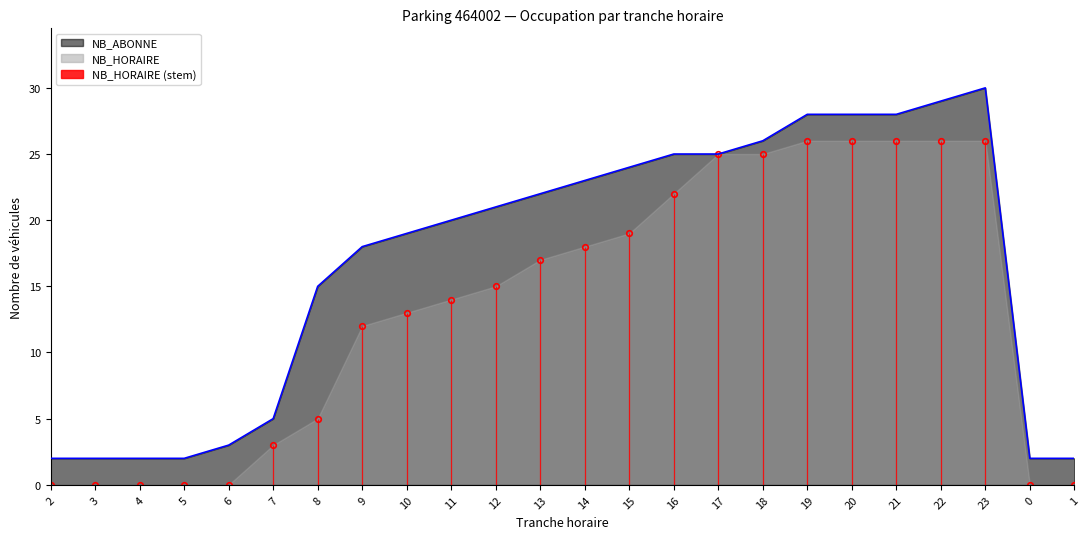

What position from the left is 1?

24